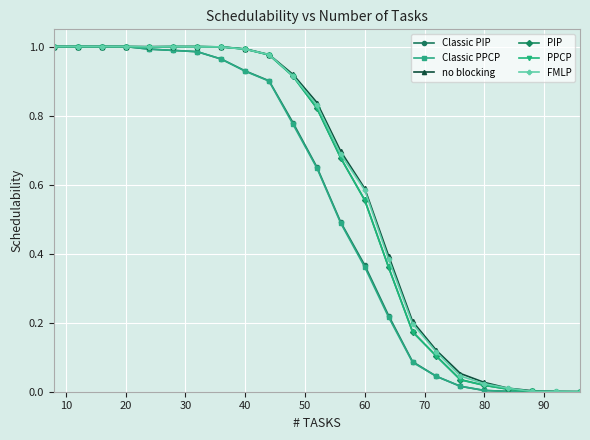

Does the chart have visible grid lines?

Yes